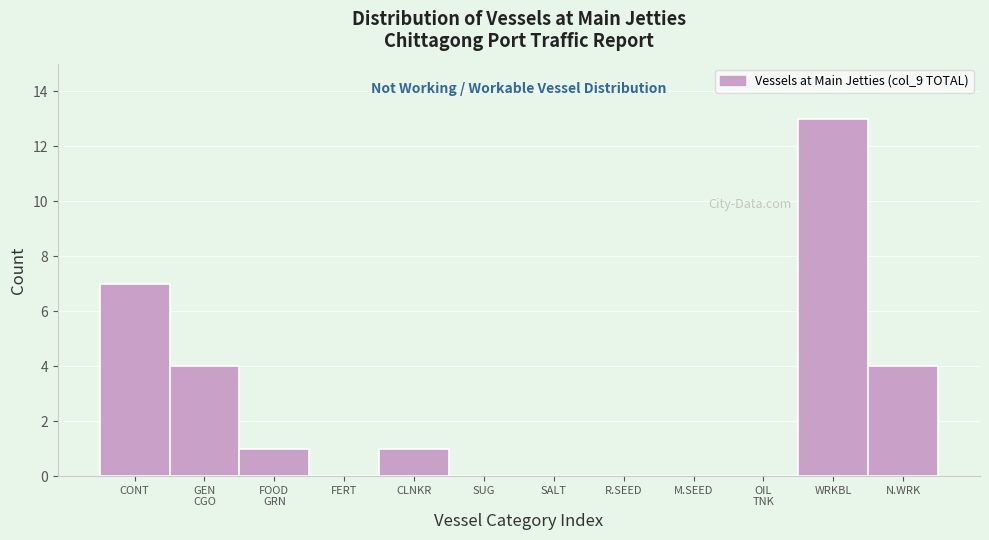

Between WRKBL and CLNKR, which is larger?

WRKBL